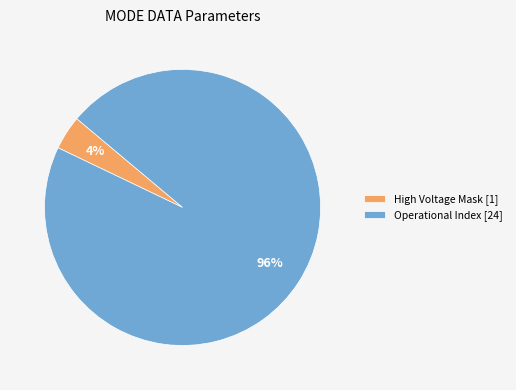

To the nearest percent, what is the combined percentage of High Voltage Mask [1] and Operational Index [24]?

100%